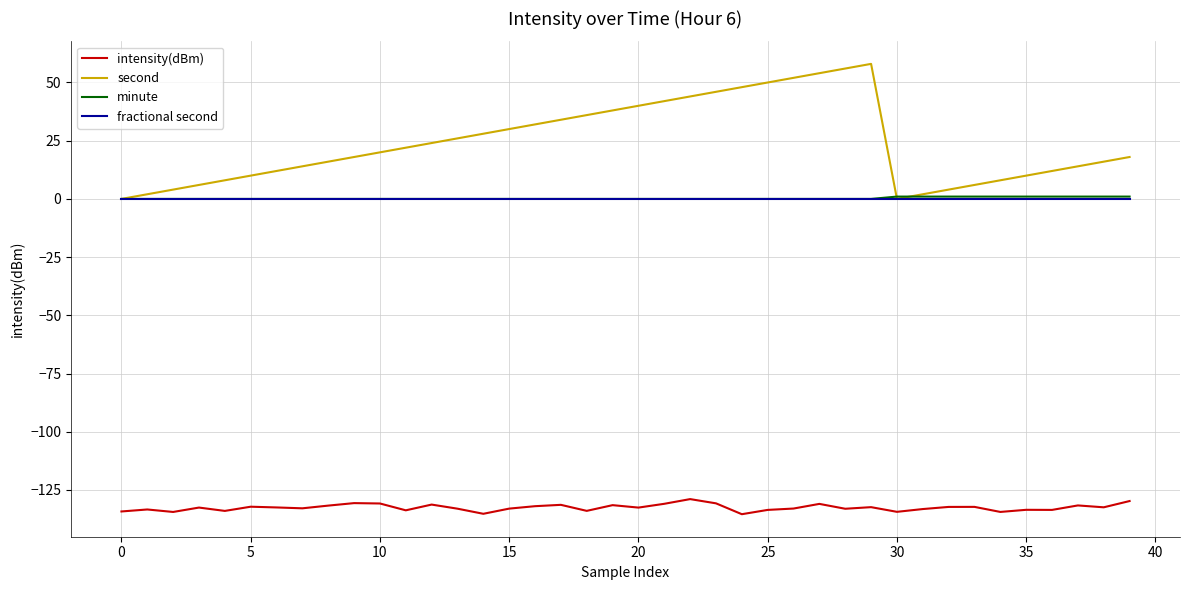

What is the smallest value displayed?

-135.4